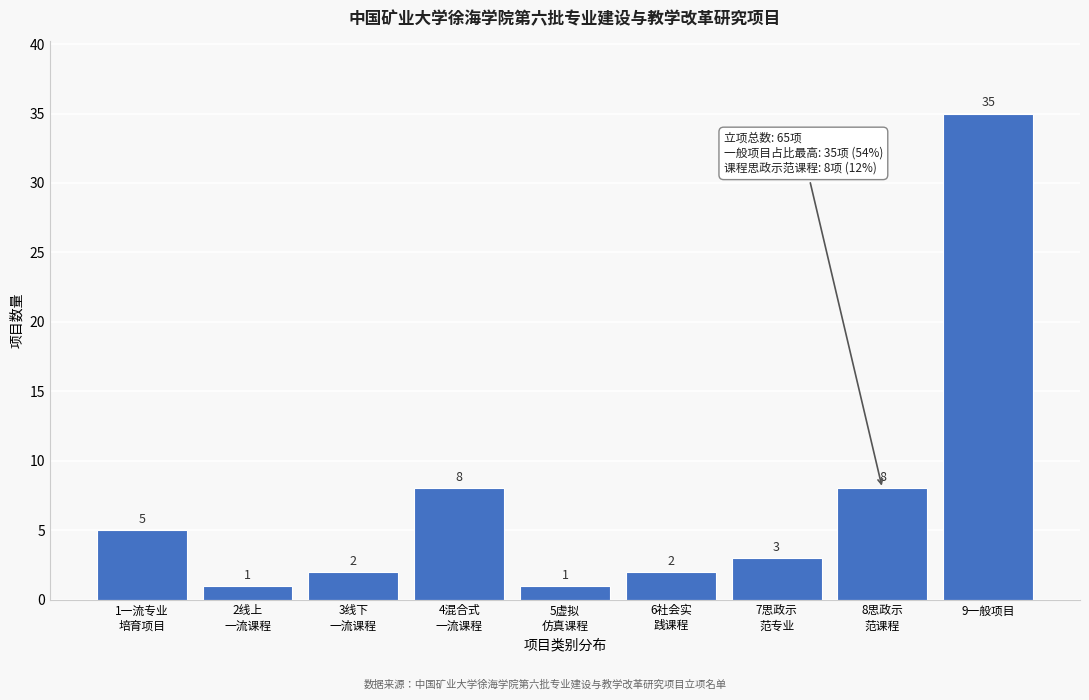

Reading left to right, extract all data points from this chart.

5	1	2	8	1	2	3	8	35